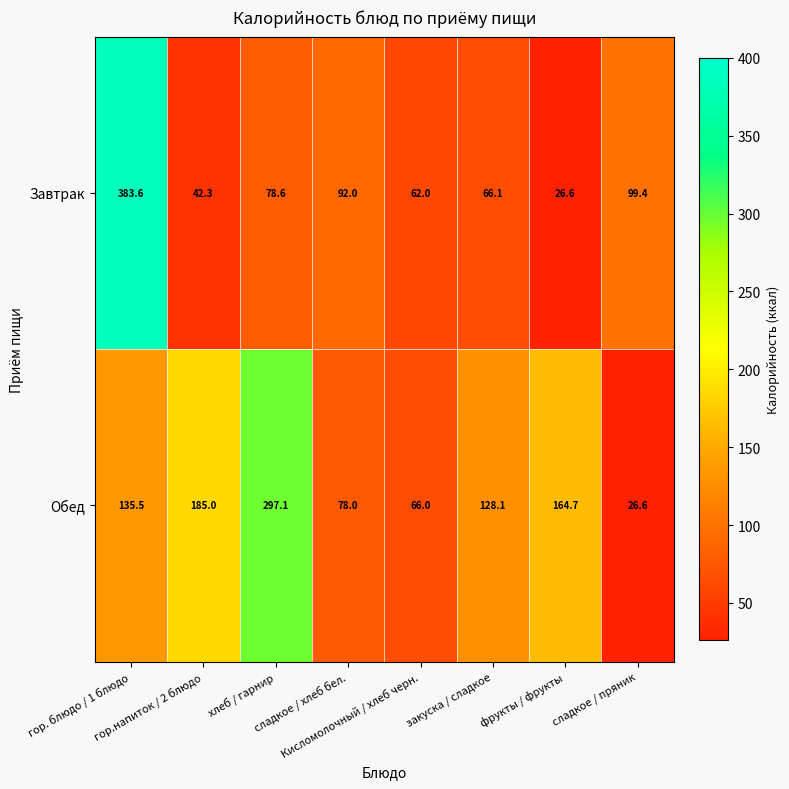

What is the lowest value of the Обед series?

26.6